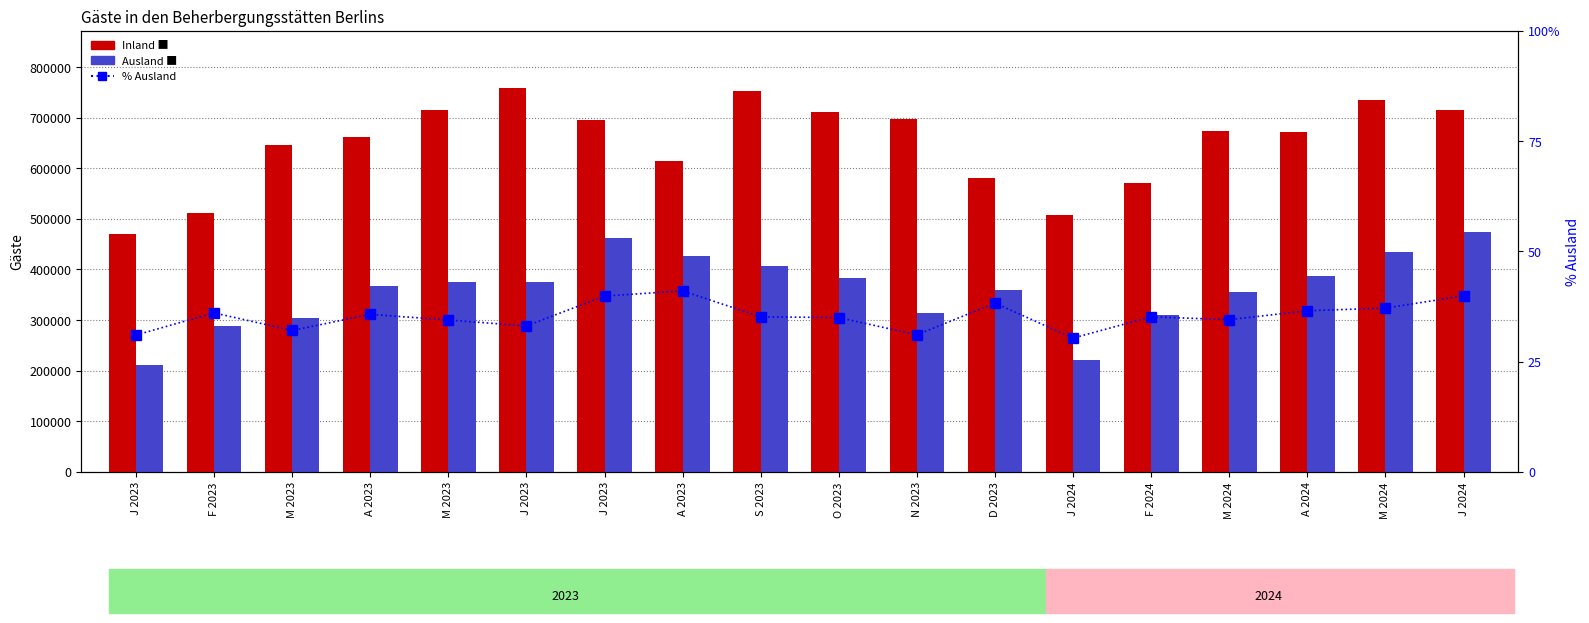

What is the sum of the Inland values at A 2023 and J 2023?

1372171.0